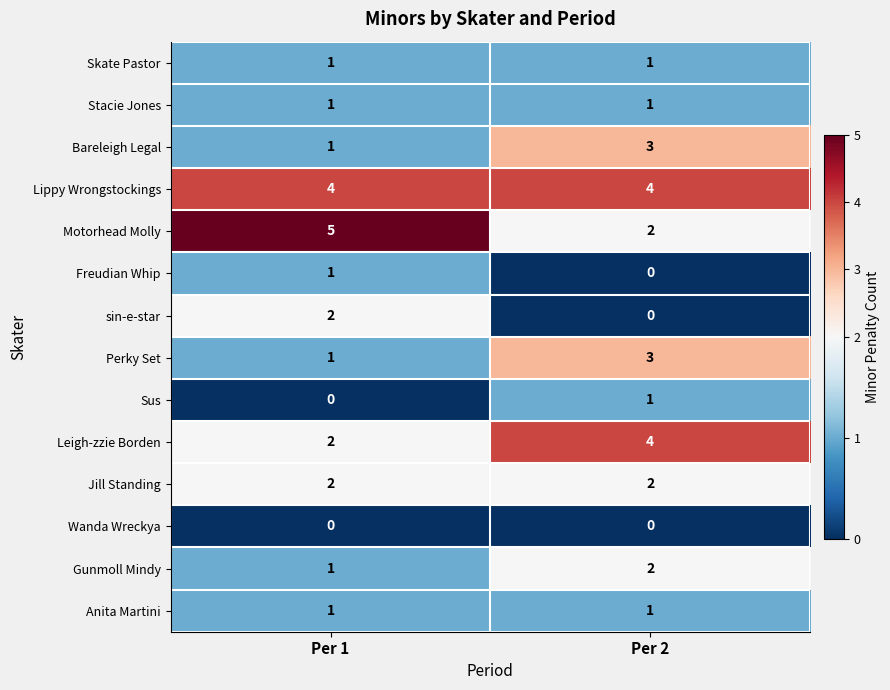

Between Per 1 and Per 2, which series saw the biggest shift?

Motorhead Molly